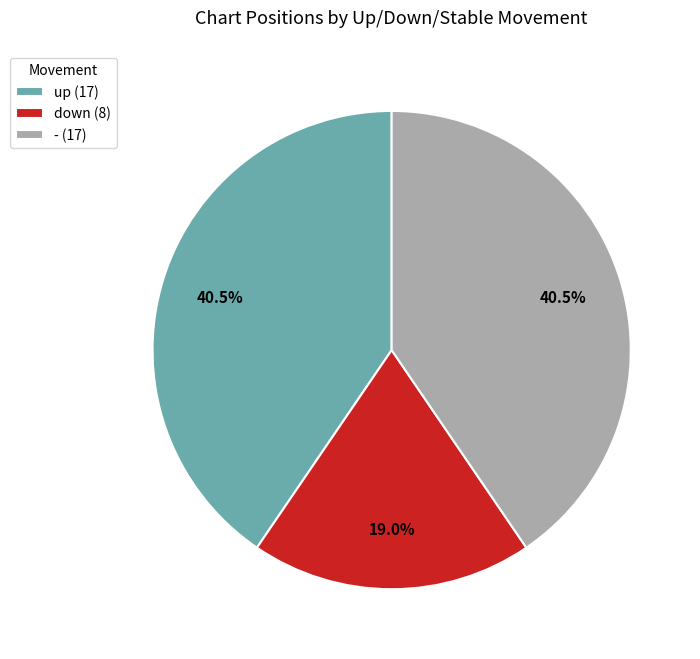

To the nearest percent, what is the combined percentage of - and down?

60%